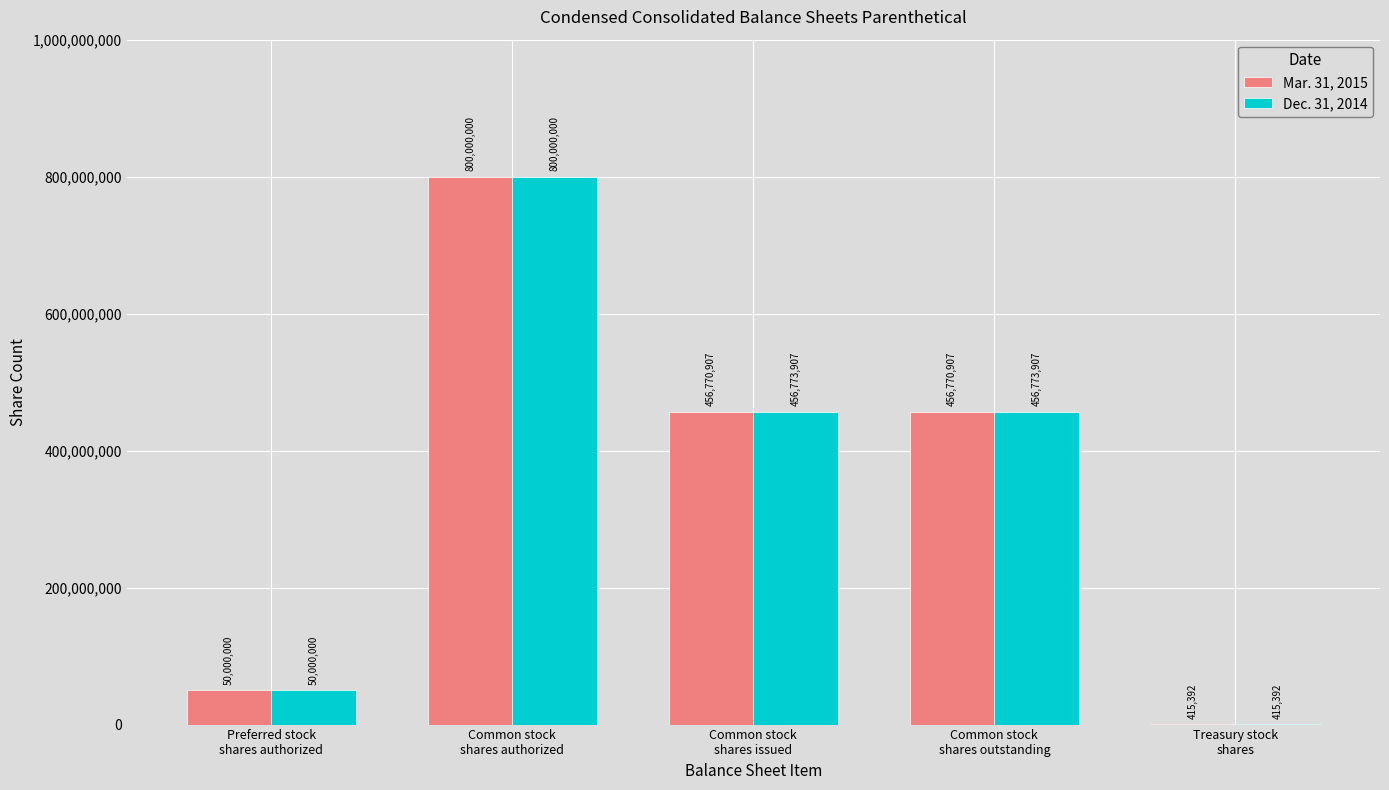

What is the average value of the Mar. 31, 2015 series?

352791441